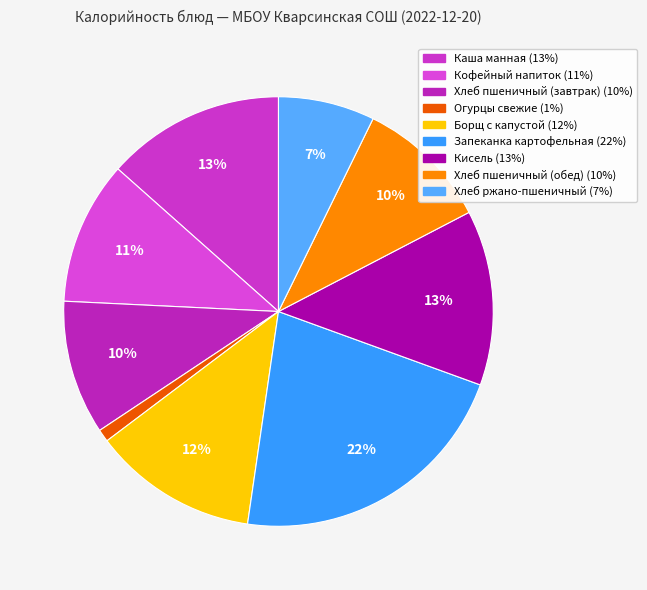

Is there a majority slice in this chart?

No